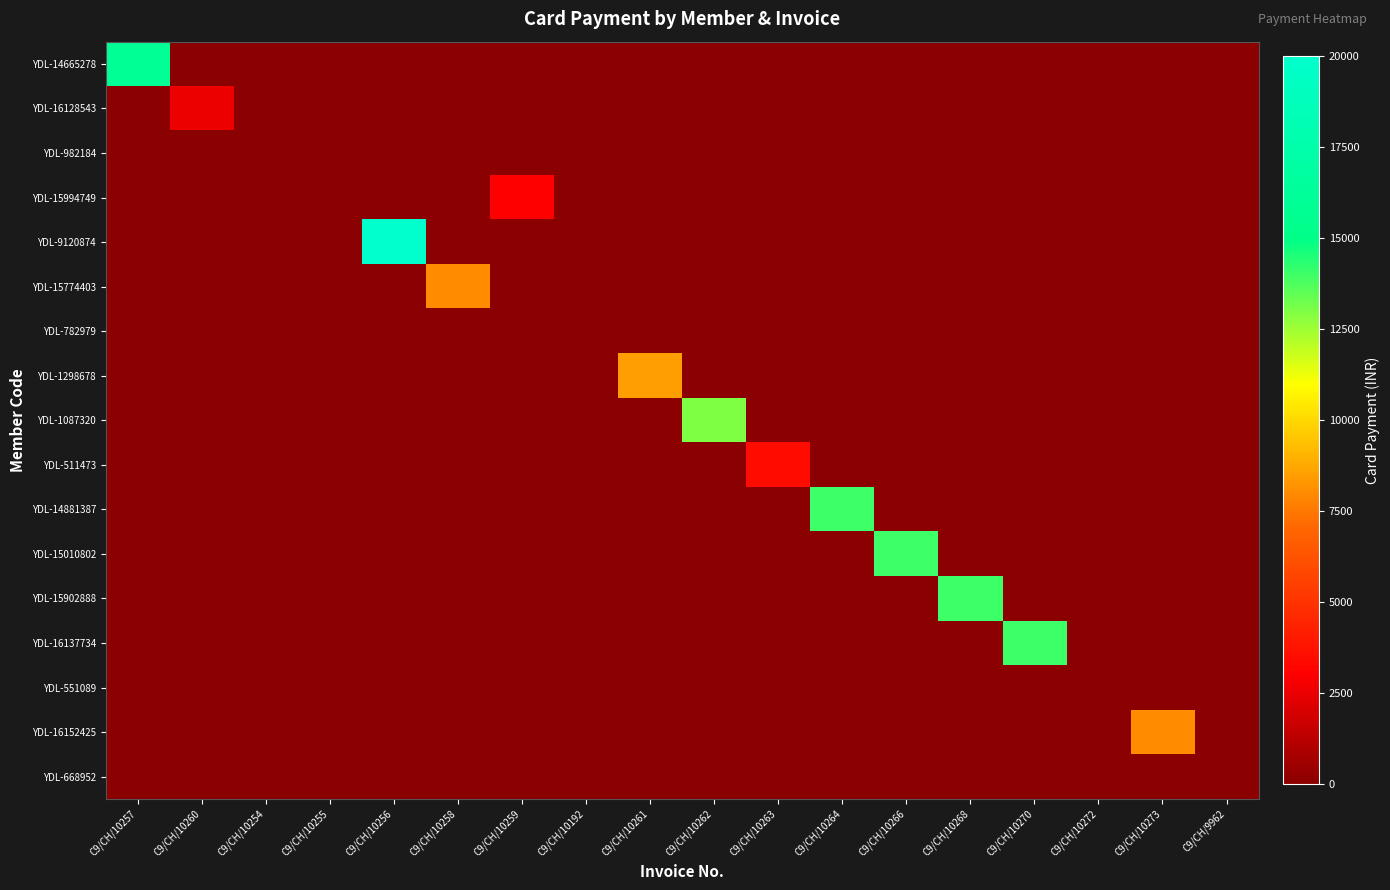

At C9/CH/10261, list the series in order from smallest to largest.

YDL-14665278, YDL-16128543, YDL-982184, YDL-15994749, YDL-9120874, YDL-15774403, YDL-782979, YDL-1087320, YDL-511473, YDL-14881387, YDL-15010802, YDL-15902888, YDL-16137734, YDL-551089, YDL-16152425, YDL-668952, YDL-1298678